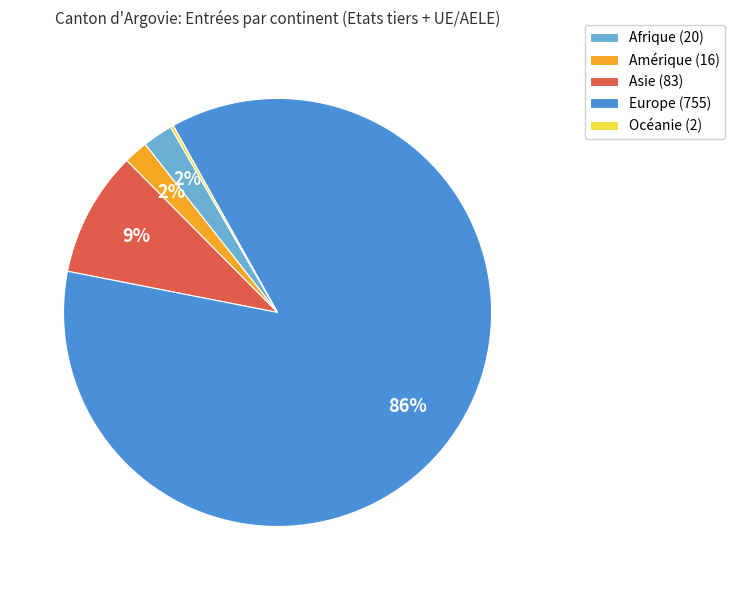

The Amérique slice represents 2% of the pie. True or false?

True